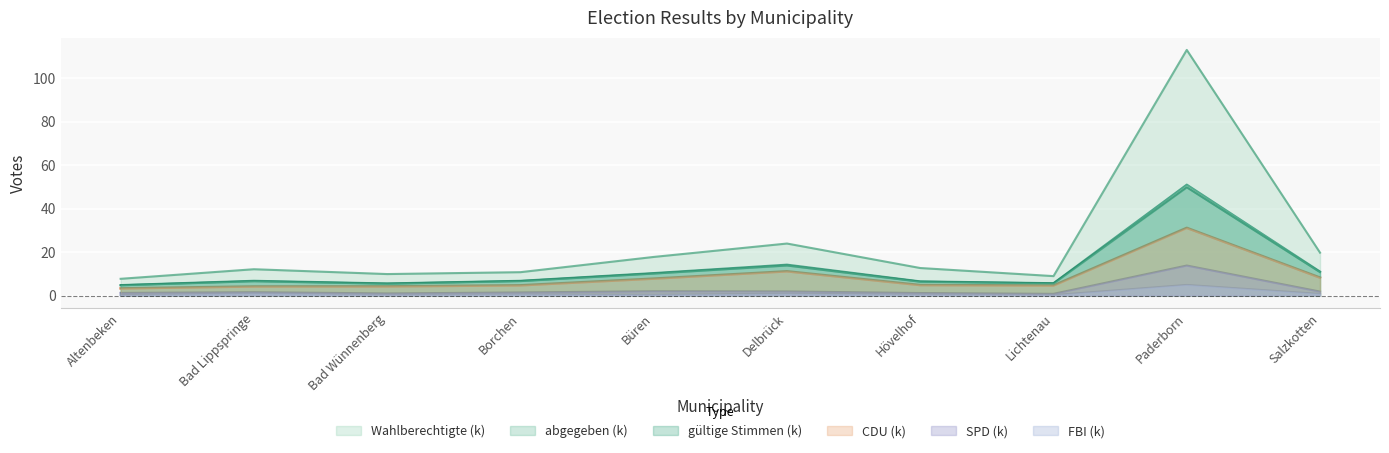

At which category does abgegeben reach its first local peak?

Bad Lippspringe